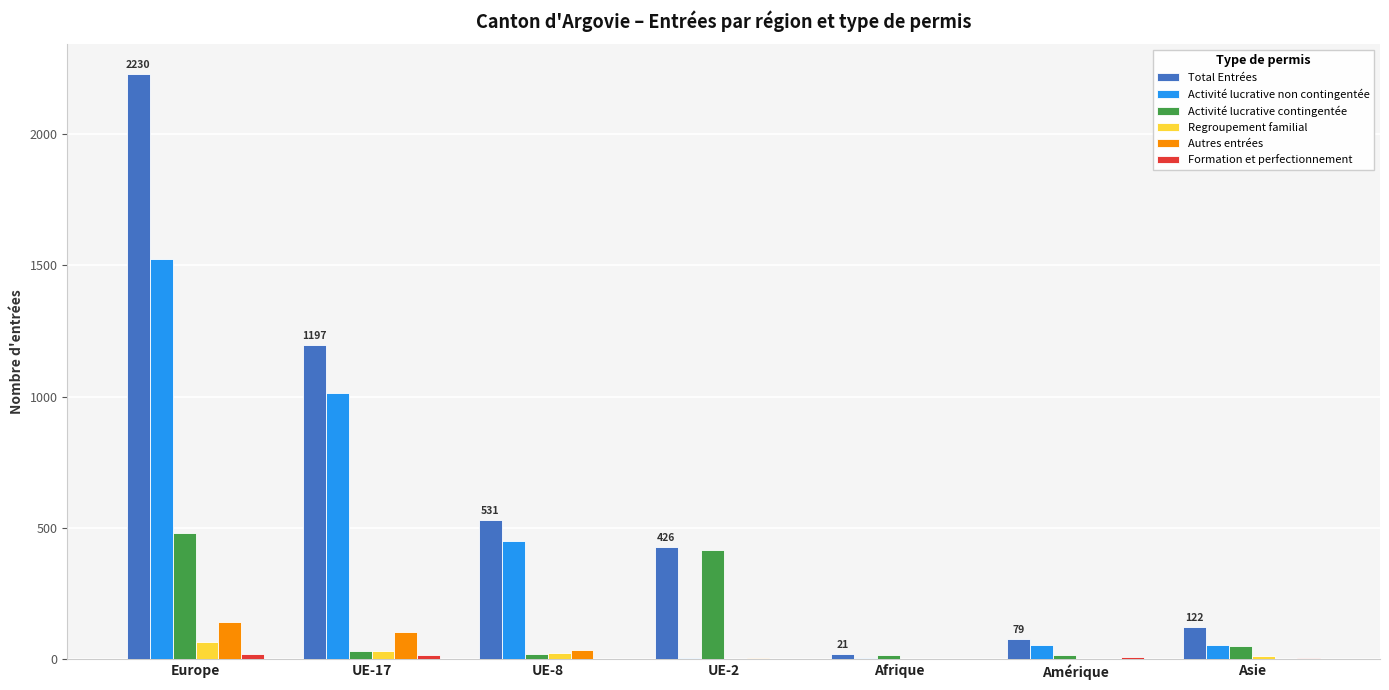

At which category does the chart reach its peak across all series?

Europe